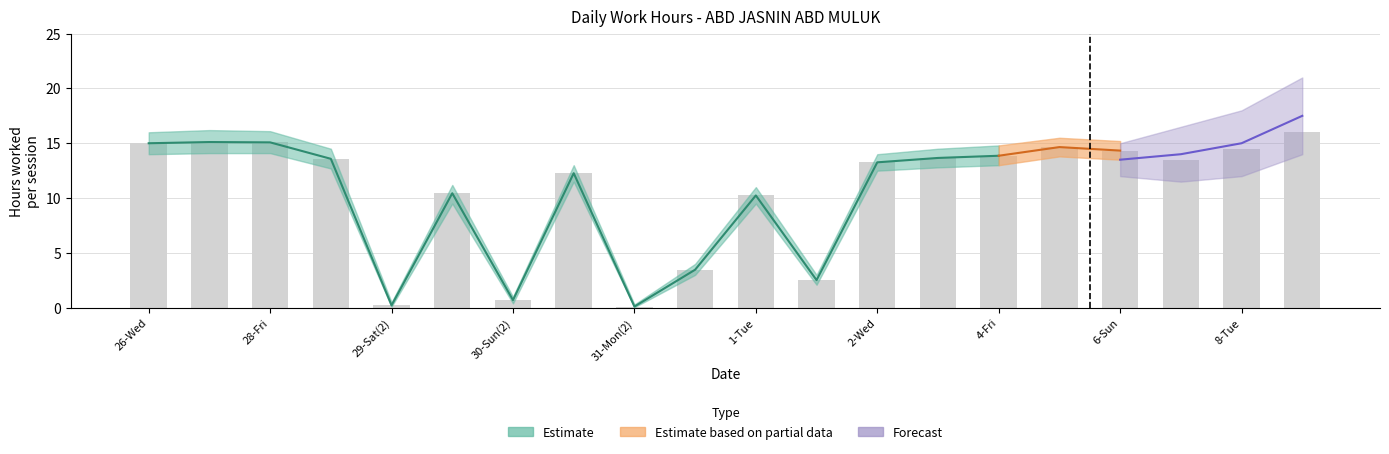

Is it true that Estimate equals 0.1 at 31-Mon(2)?

True